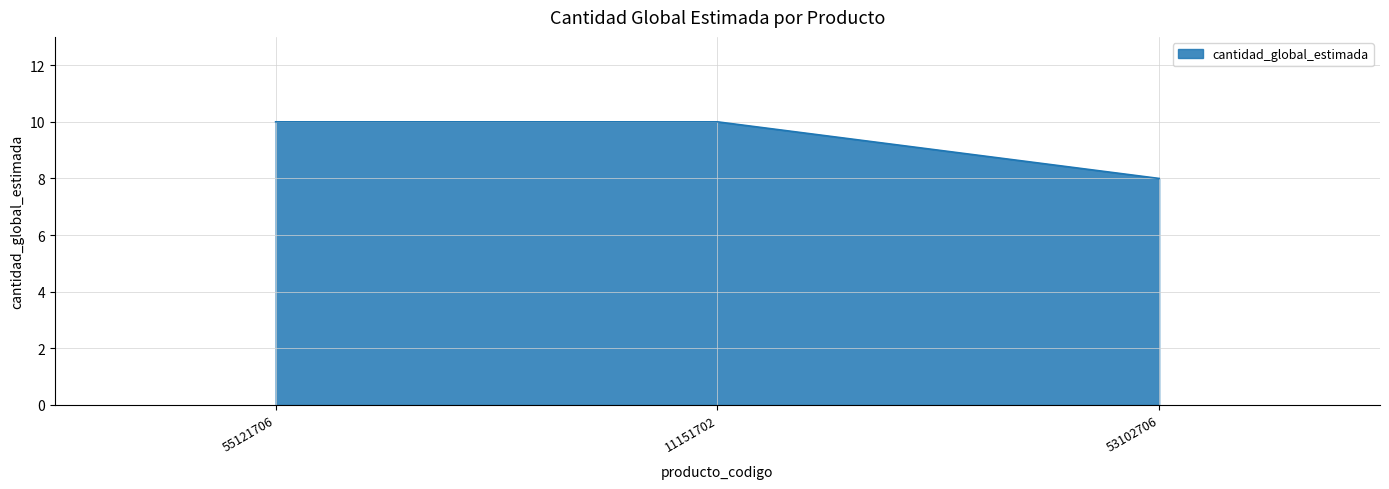

Is it true that the value at 55121706 is 3?

False